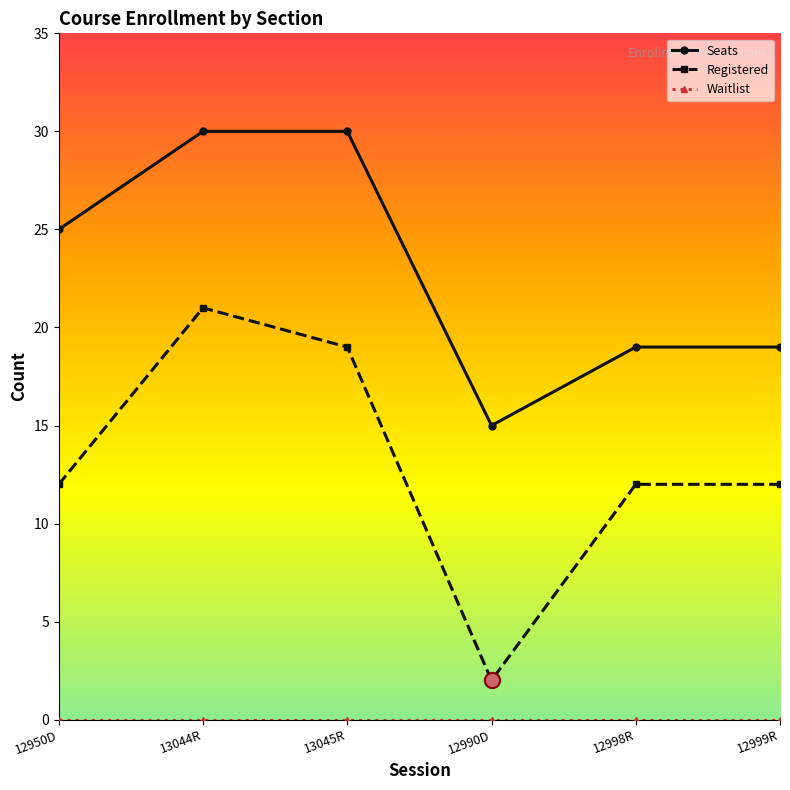

What is the total value across all series at 12999R?

31